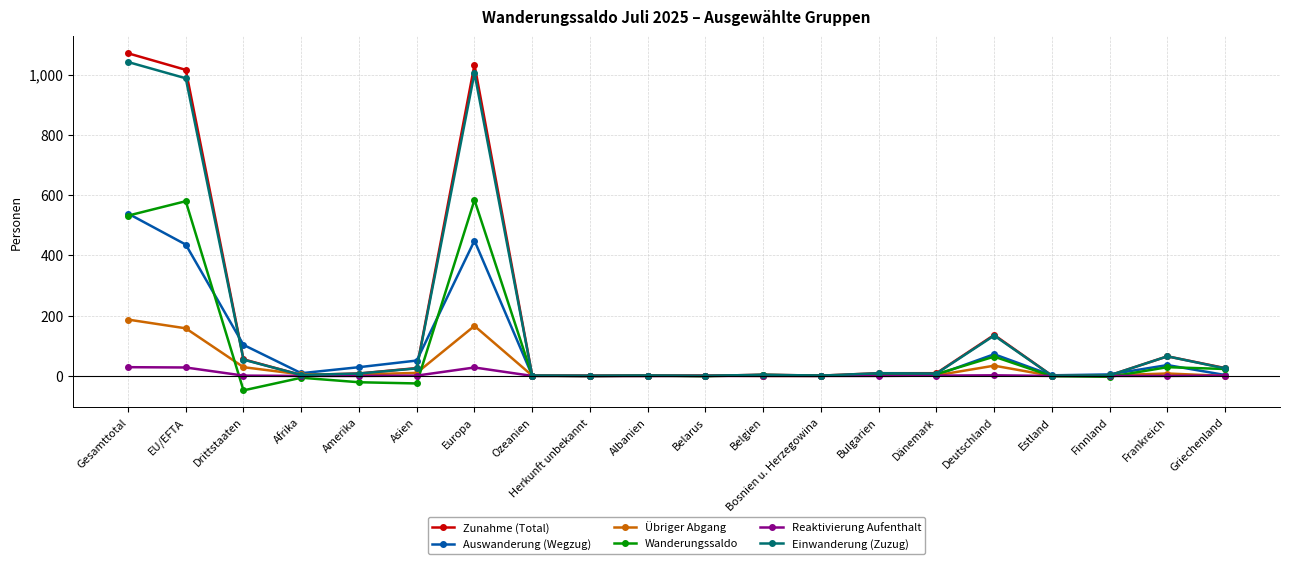

Which category has the highest value in the Zunahme (Total) series?

Gesamttotal